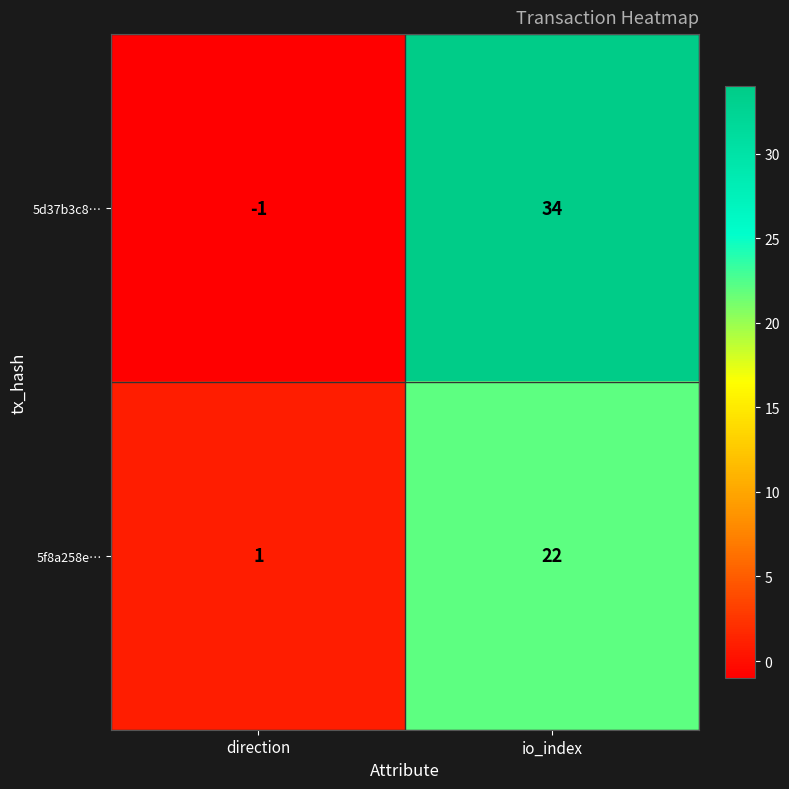

Rank the series by their average value, from highest to lowest.

5d37b3c8…, 5f8a258e…